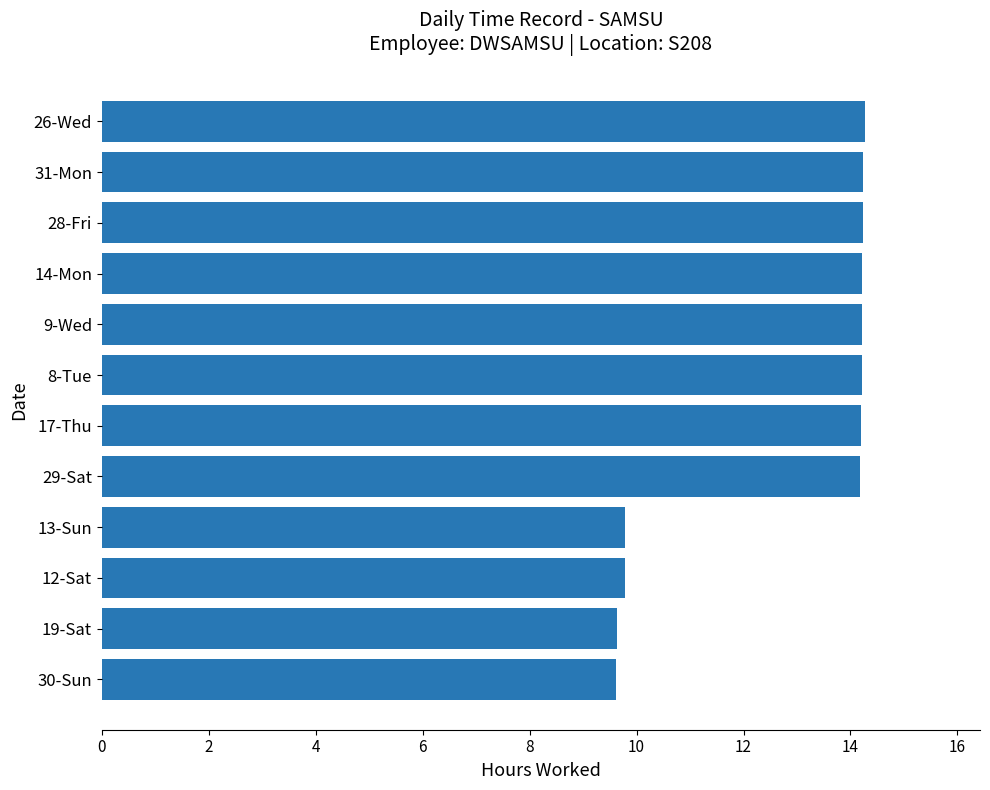

What is the difference between the maximum and second lowest values?

4.6